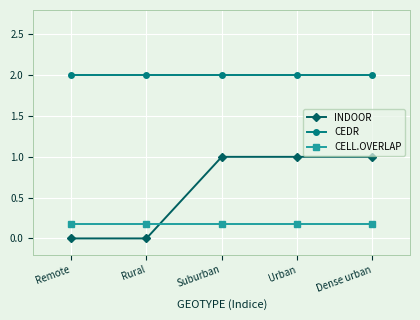

What is the value of the CEDR point at the 4th from the left?

2.0